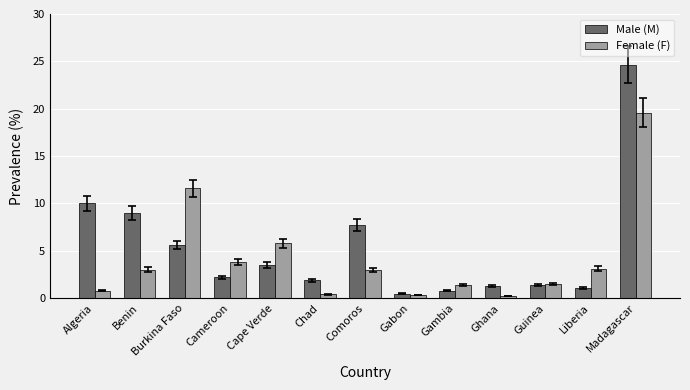

What is the maximum value shown in the chart?

24.7